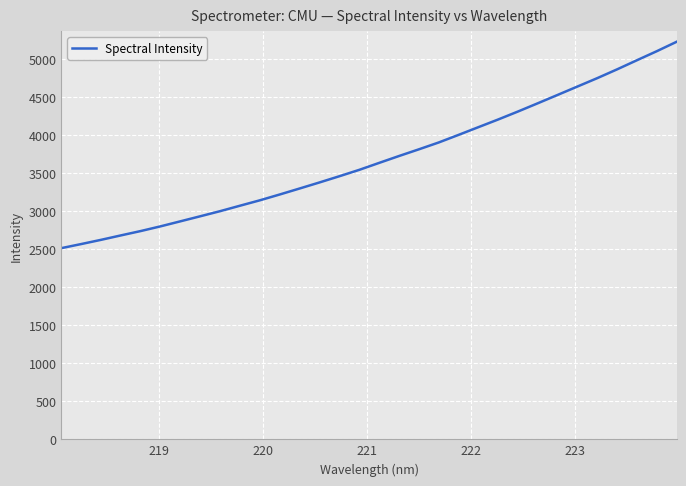

What is the maximum value shown in the chart?

5227.1